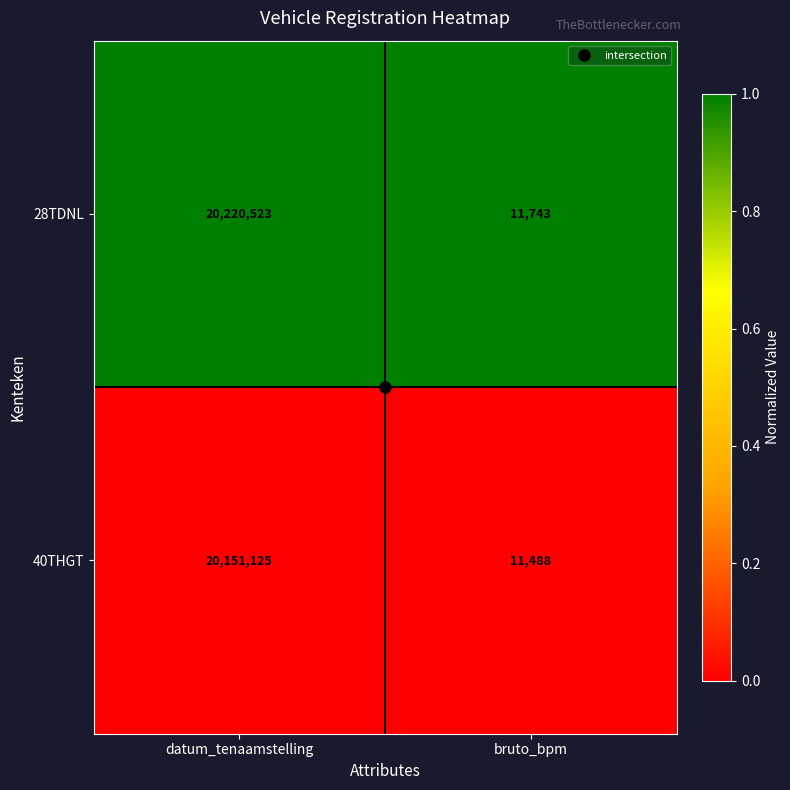

Which series changed the most between datum_tenaamstelling and bruto_bpm?

28TDNL